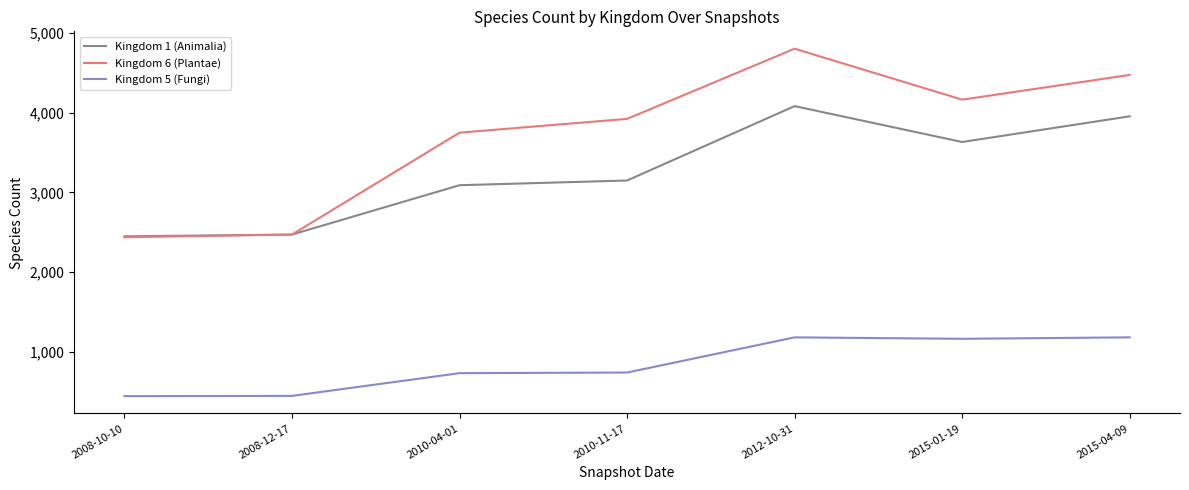

List the series in order of their overall mean, highest first.

Kingdom 6 (Plantae), Kingdom 1 (Animalia), Kingdom 5 (Fungi)